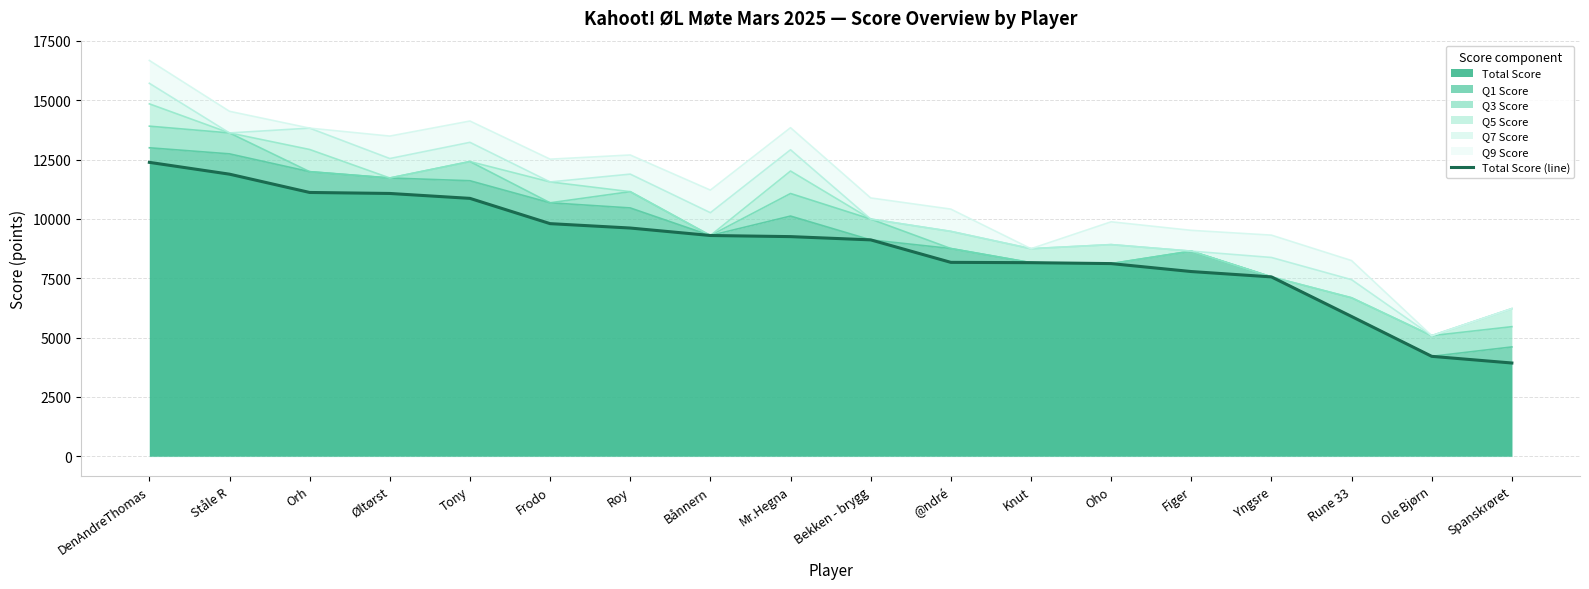

Where does the data first go above 9255?

DenAndreThomas